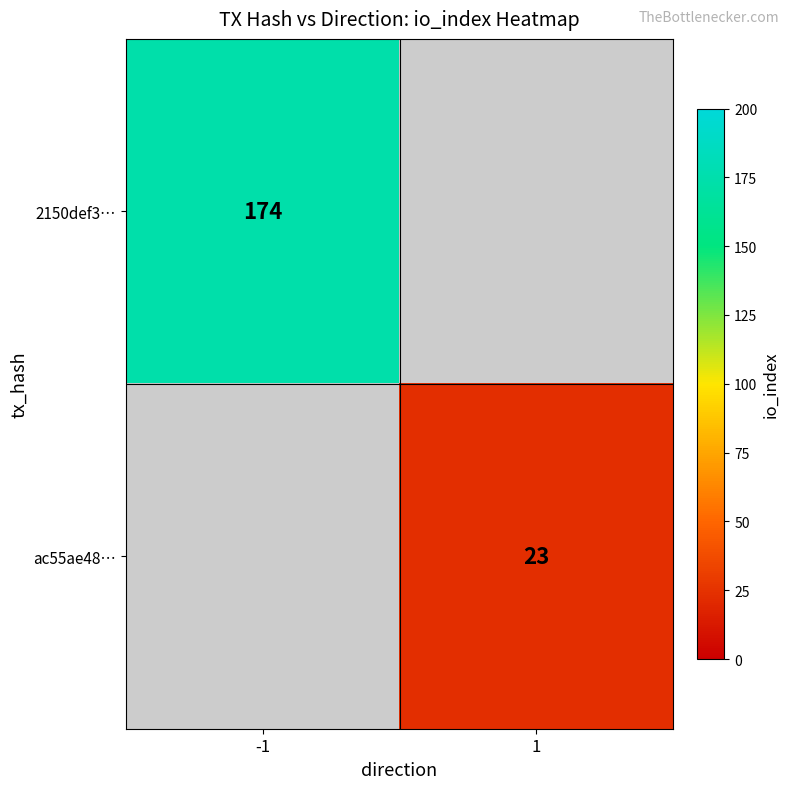

Is it true that 2150def3… equals 36 at -1?

False